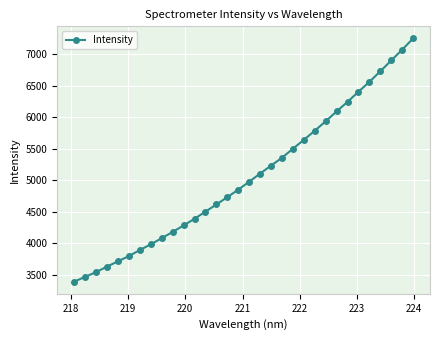

What is the maximum value shown in the chart?

7248.7